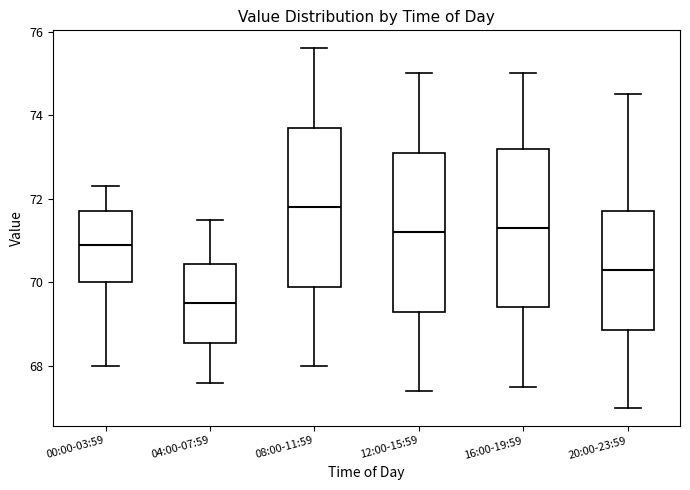

Which box's median line is the lowest?

04:00-07:59